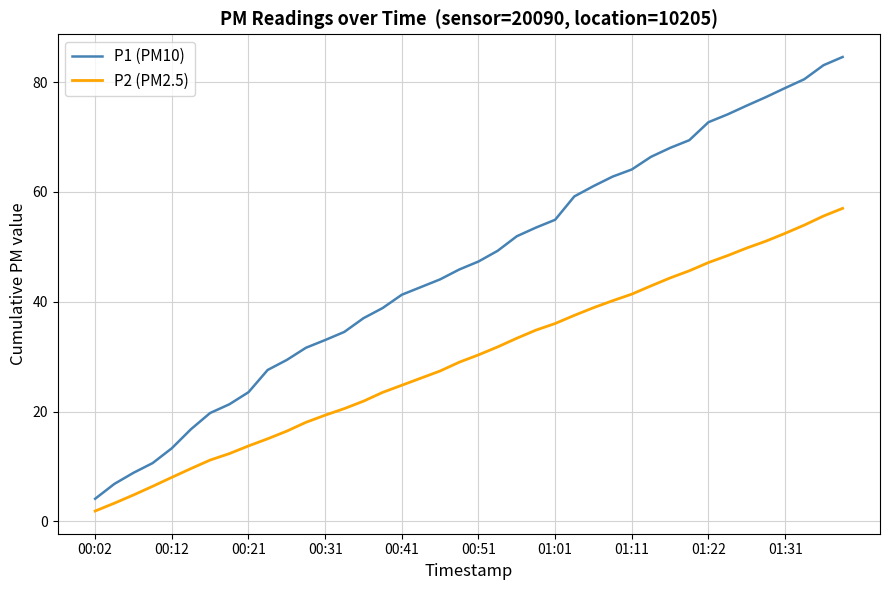

List the series in order of their peak value, highest first.

P1 (PM10), P2 (PM2.5)